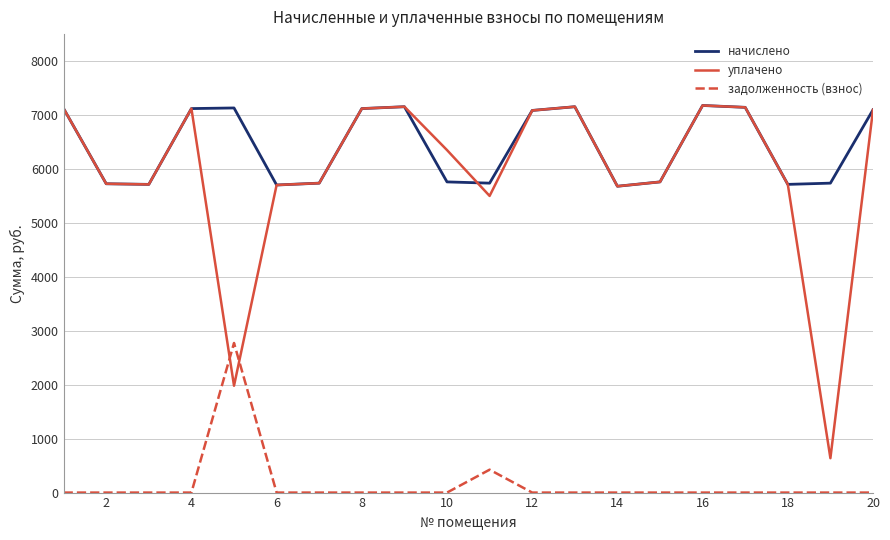

True or false: начислено and задолженность (взнос) intersect in this chart.

False